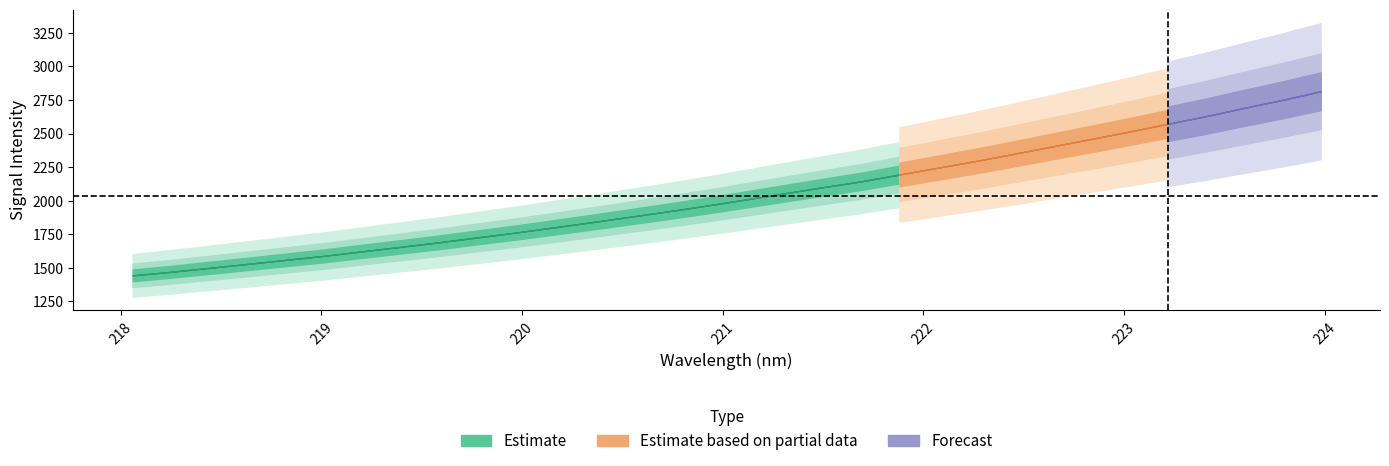

Where does the data first go above 2009?

221.1174